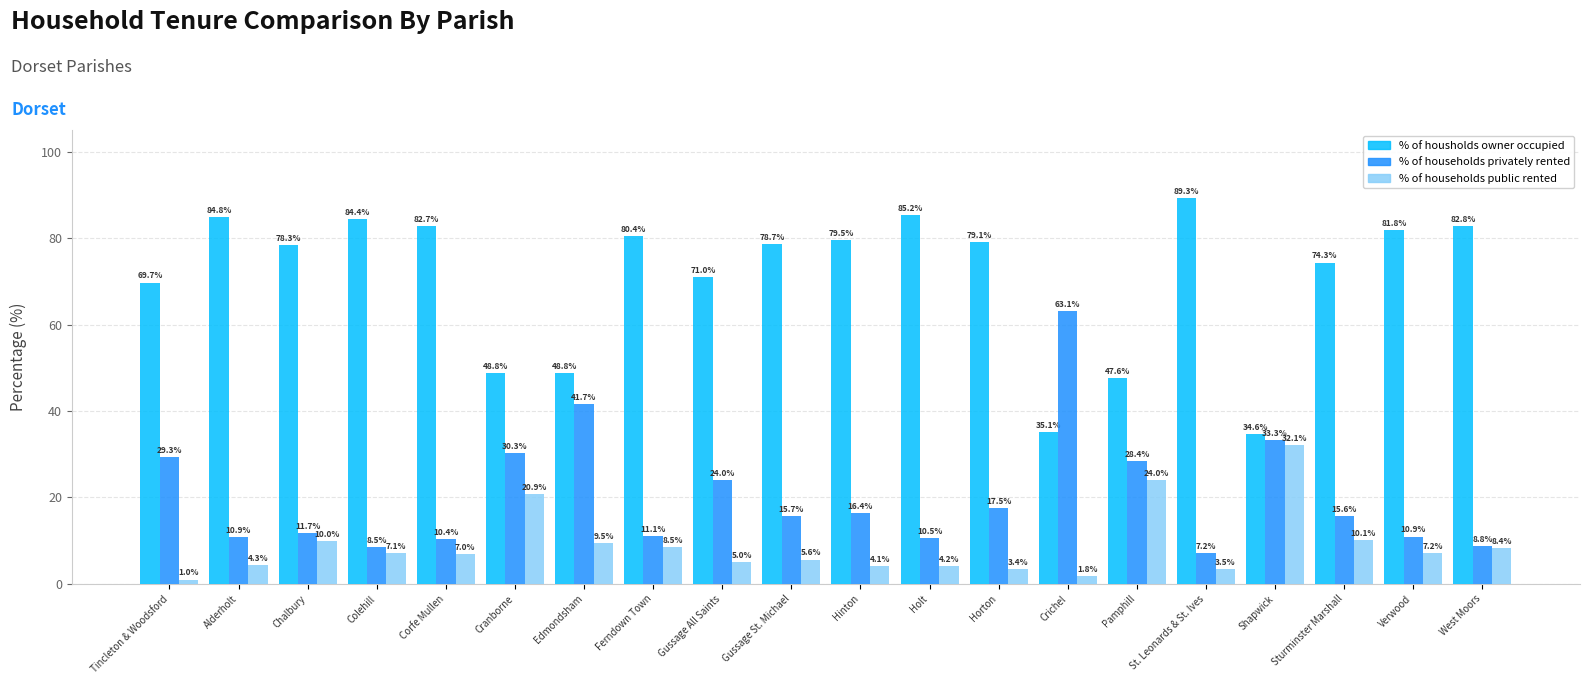

Which category has the lowest value in the % of housholds owner occupied series?

Shapwick